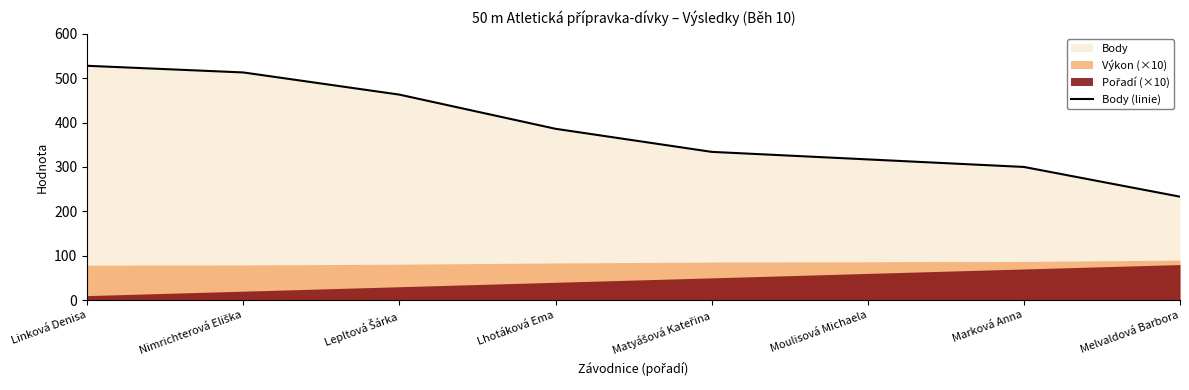

What is the difference between the maximum and second lowest values?

228